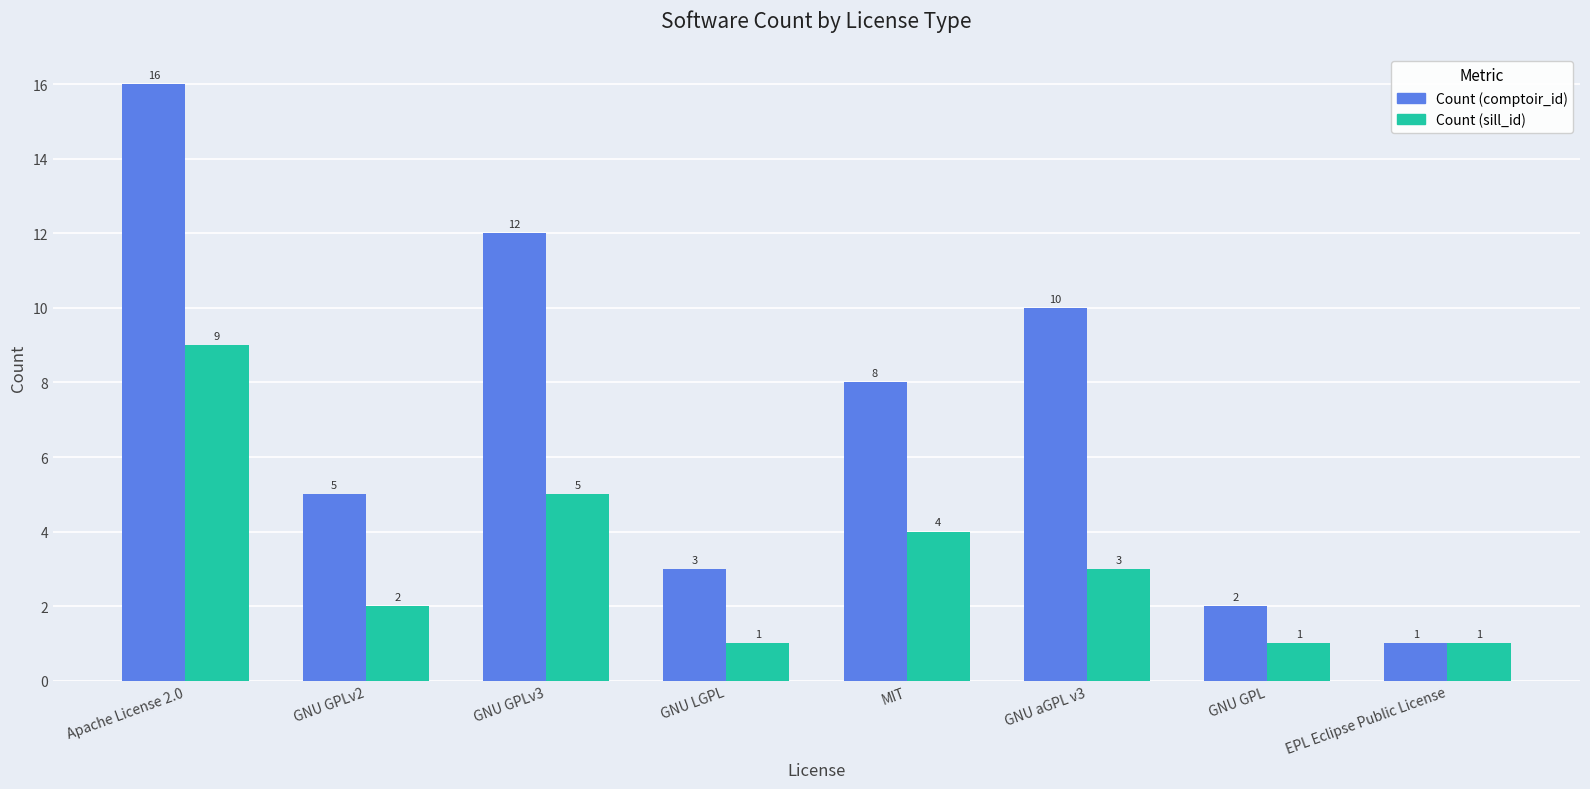

Reading right to left, list all the values displayed in this chart.

Count (comptoir_id): EPL Eclipse Public License=1	GNU GPL=2	GNU aGPL v3=10	MIT=8	GNU LGPL=3	GNU GPLv3=12	GNU GPLv2=5	Apache License 2.0=16
Count (sill_id): EPL Eclipse Public License=1	GNU GPL=1	GNU aGPL v3=3	MIT=4	GNU LGPL=1	GNU GPLv3=5	GNU GPLv2=2	Apache License 2.0=9